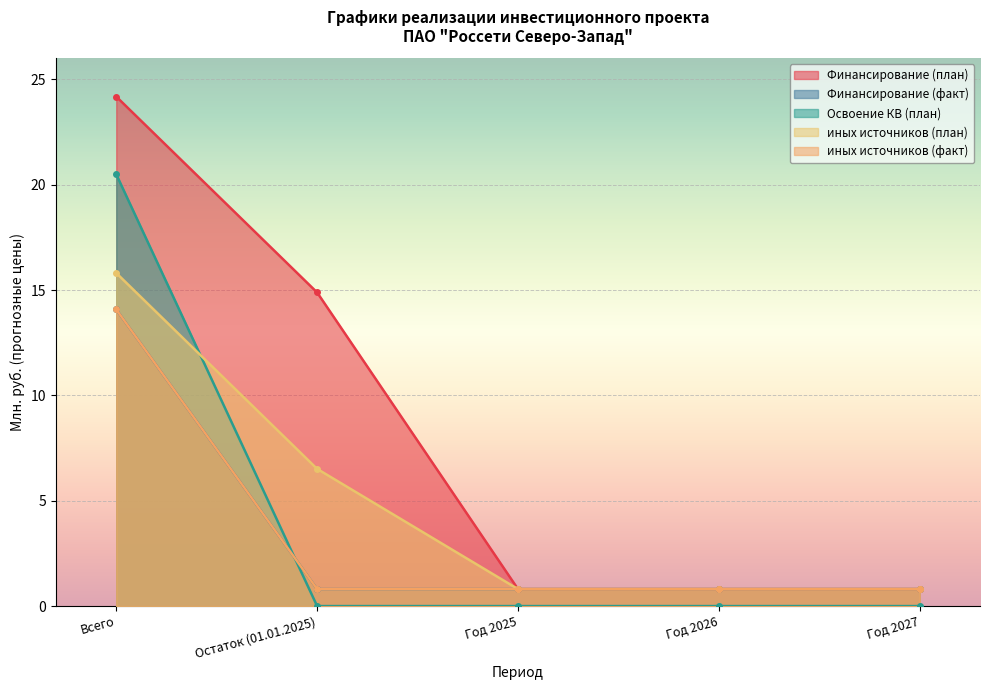

True or false: Финансирование (план) has a value of 0.8 at Год 2027.

True